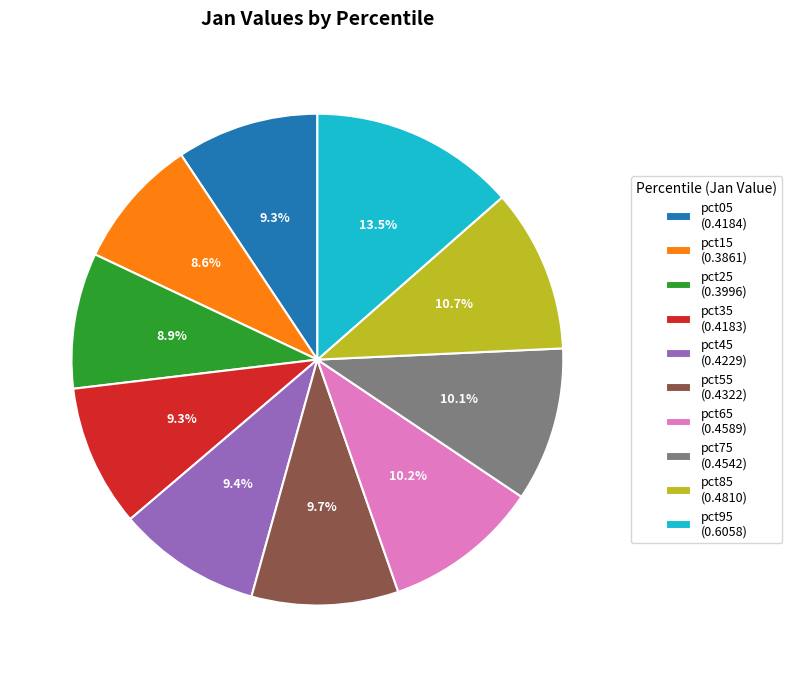

How many slices are in this pie chart?

10